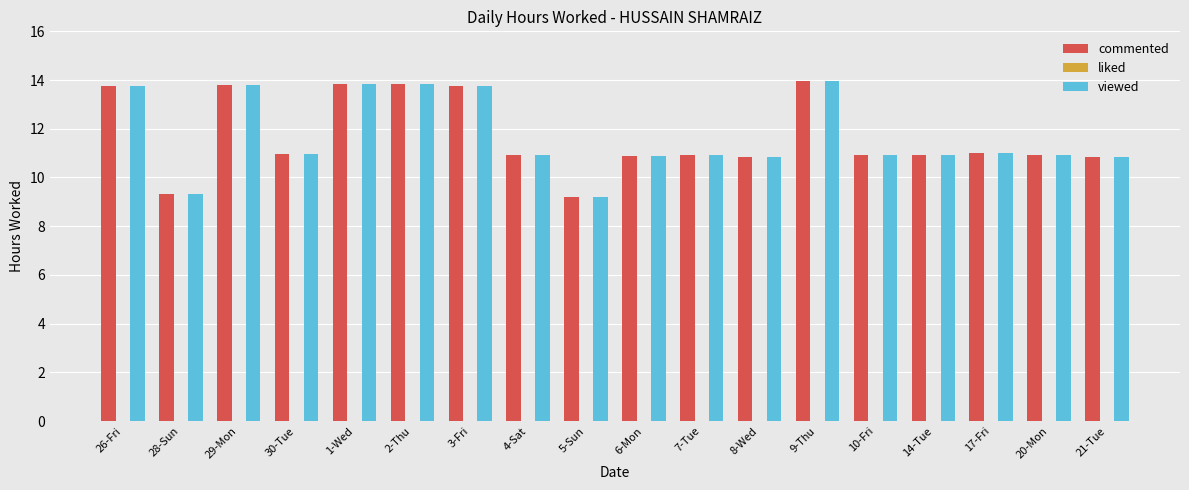

Is the value of commented at 3-Fri greater than the value of viewed at 28-Sun?

Yes